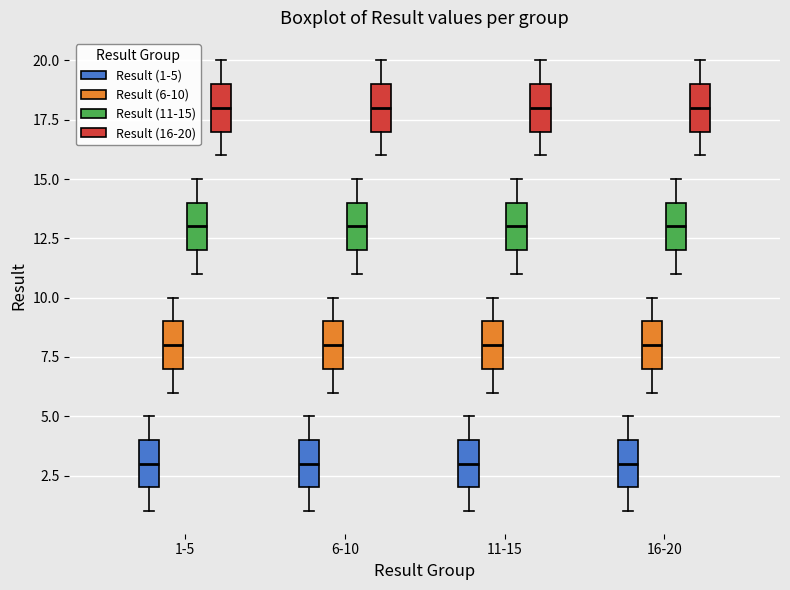

Reading left to right, transcribe this box plot: for each box, give where its median line is, the range the box spans, and where its two whiskers end, as read against the y-axis. The values are not printed on the chart, so give them approximately, as read against the axis.

1-5 (Result (1-5)): median 3, box 2 to 4, whiskers 1 to 5
1-5 (Result (6-10)): median 8, box 7 to 9, whiskers 6 to 10
1-5 (Result (11-15)): median 13, box 12 to 14, whiskers 11 to 15
1-5 (Result (16-20)): median 18, box 17 to 19, whiskers 16 to 20
6-10 (Result (1-5)): median 3, box 2 to 4, whiskers 1 to 5
6-10 (Result (6-10)): median 8, box 7 to 9, whiskers 6 to 10
6-10 (Result (11-15)): median 13, box 12 to 14, whiskers 11 to 15
6-10 (Result (16-20)): median 18, box 17 to 19, whiskers 16 to 20
11-15 (Result (1-5)): median 3, box 2 to 4, whiskers 1 to 5
11-15 (Result (6-10)): median 8, box 7 to 9, whiskers 6 to 10
11-15 (Result (11-15)): median 13, box 12 to 14, whiskers 11 to 15
11-15 (Result (16-20)): median 18, box 17 to 19, whiskers 16 to 20
16-20 (Result (1-5)): median 3, box 2 to 4, whiskers 1 to 5
16-20 (Result (6-10)): median 8, box 7 to 9, whiskers 6 to 10
16-20 (Result (11-15)): median 13, box 12 to 14, whiskers 11 to 15
16-20 (Result (16-20)): median 18, box 17 to 19, whiskers 16 to 20